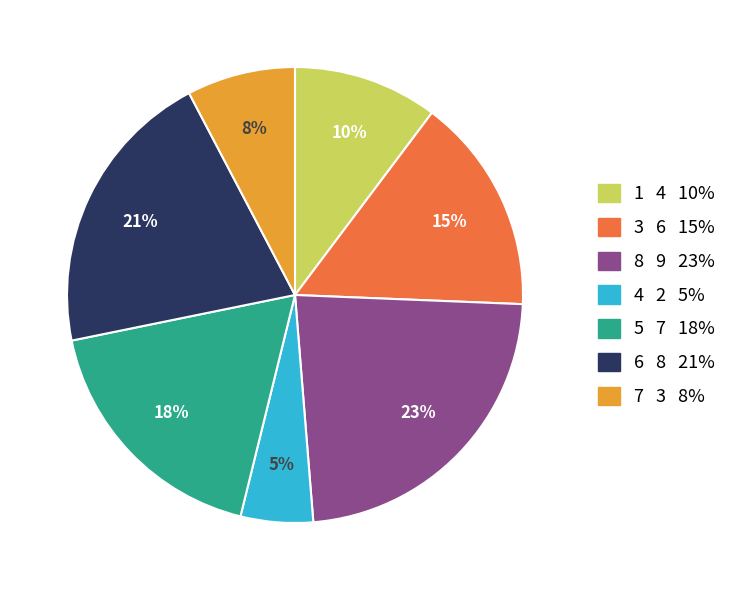

Approximately how many times larger is the value at 7 3 8% compared to 5 7 18%?

0.4